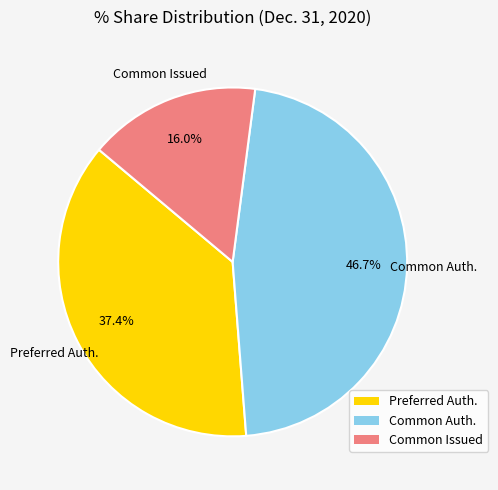

Rank the categories by value from lowest to highest.

Common Issued, Preferred Auth., Common Auth.